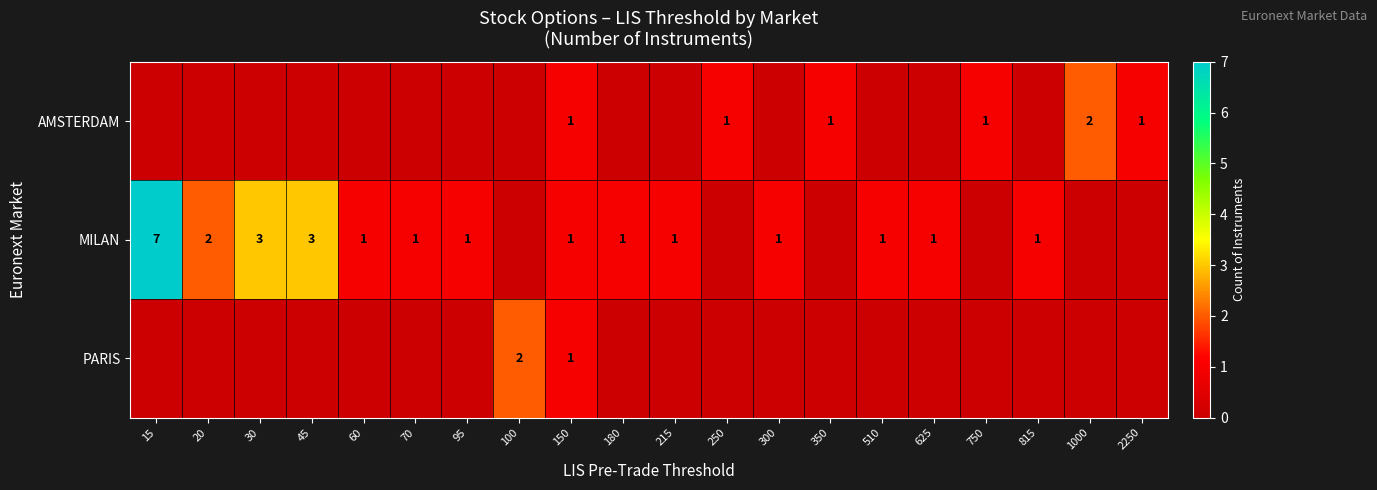

What is the sum of the MILAN values at 215 and 45?

4